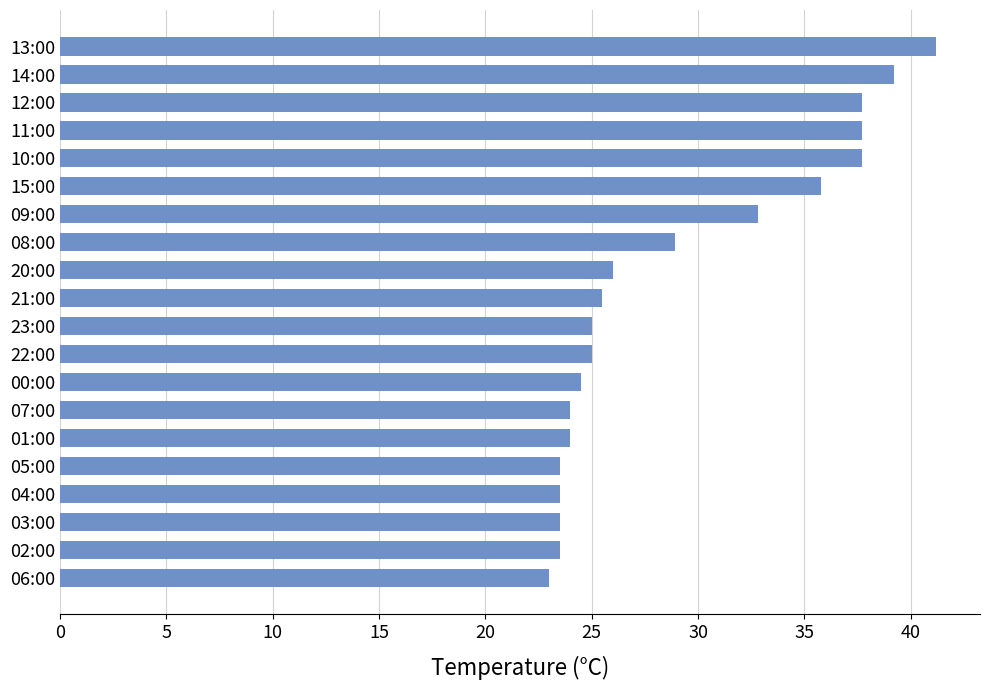

What is the difference between the maximum and minimum values?

18.2